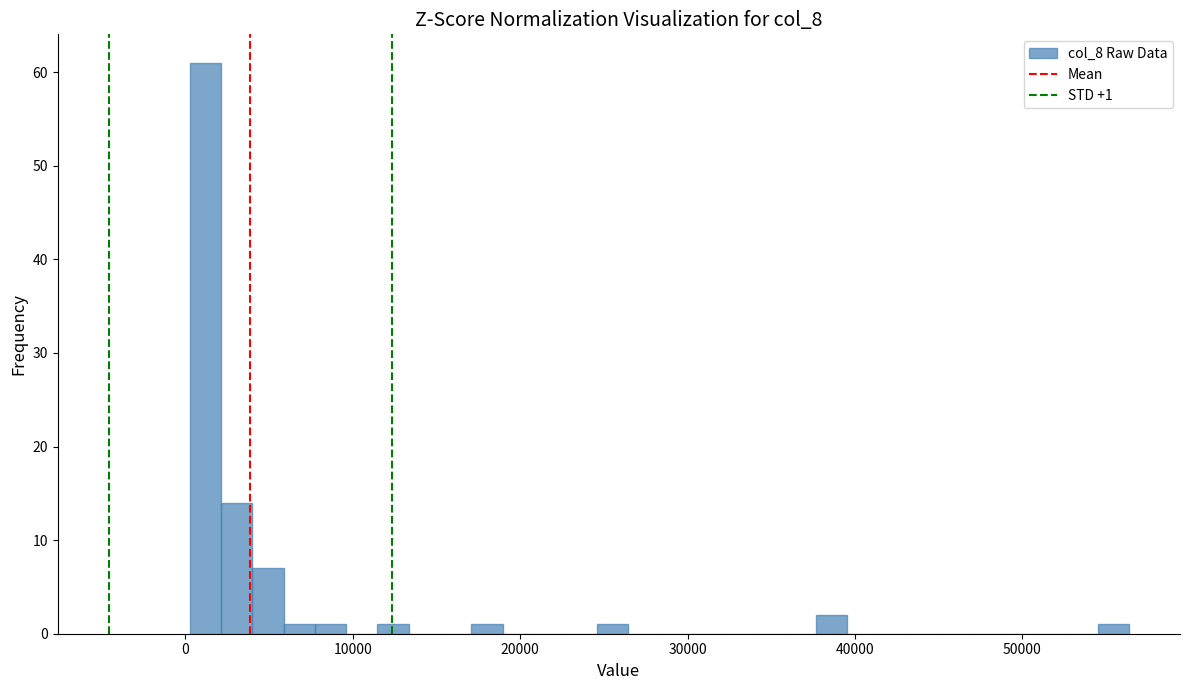

Read against the x-axis, roughly where is the centre of the tallest bar?

1000